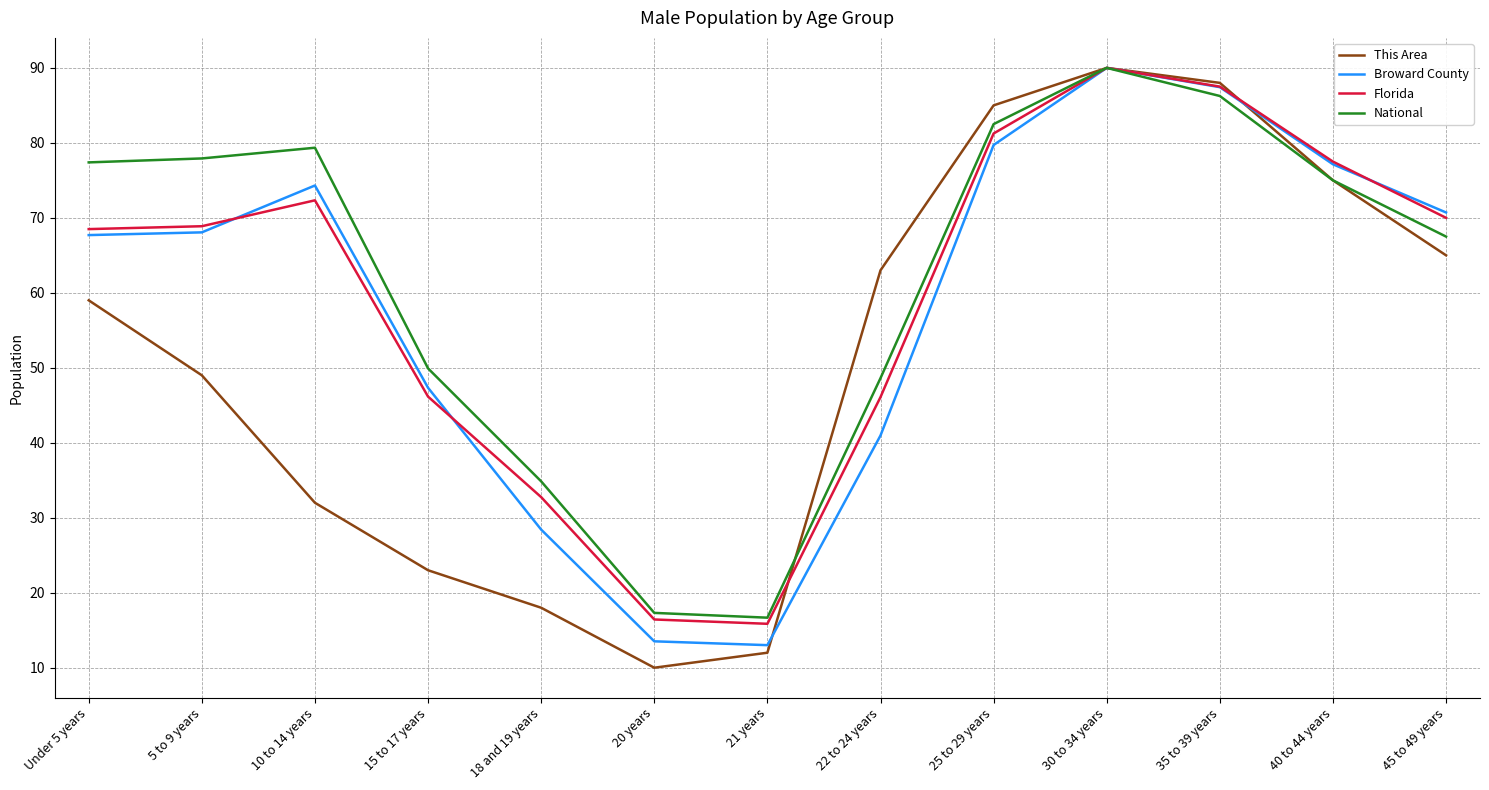

Is it true that Florida equals 108.9 at 5 to 9 years?

False